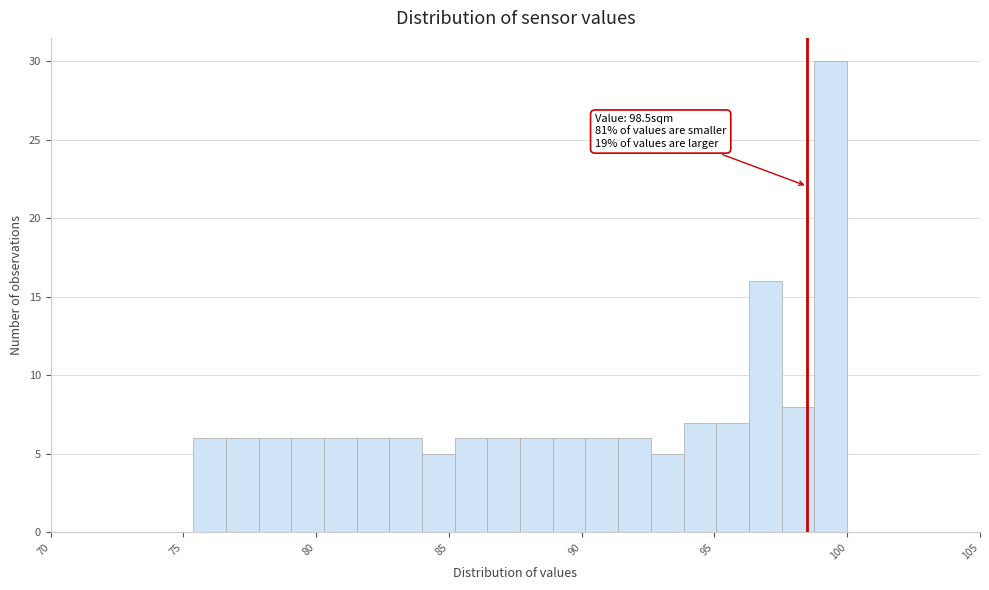

Around what value on the x-axis is the tallest bar? Give the approximate position of its centre, as read against the axis.

99.5